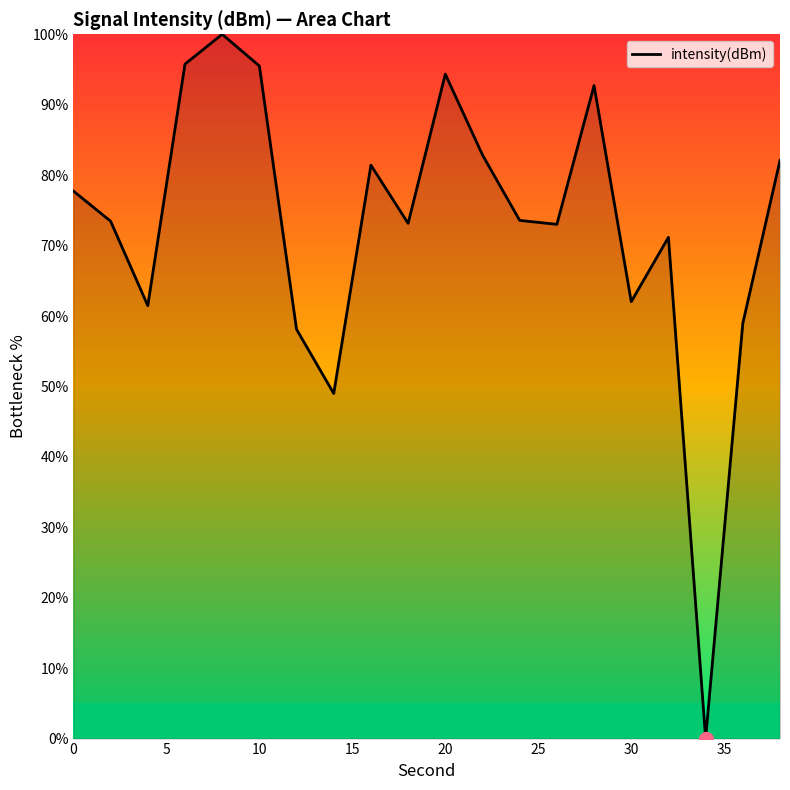

What is the maximum value shown in the chart?

100.0